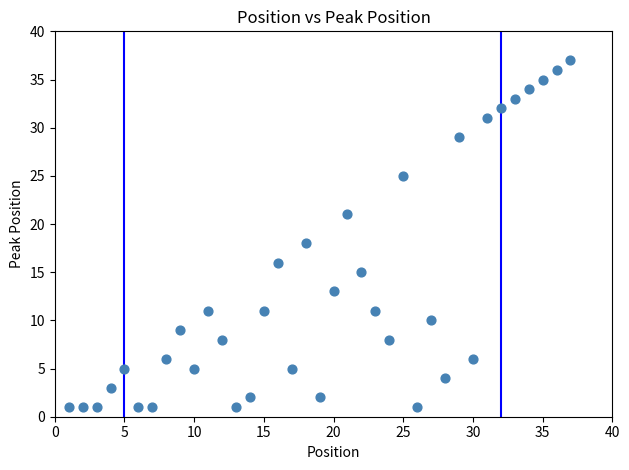

What Y value in the scatter plot is closest to 19?

18